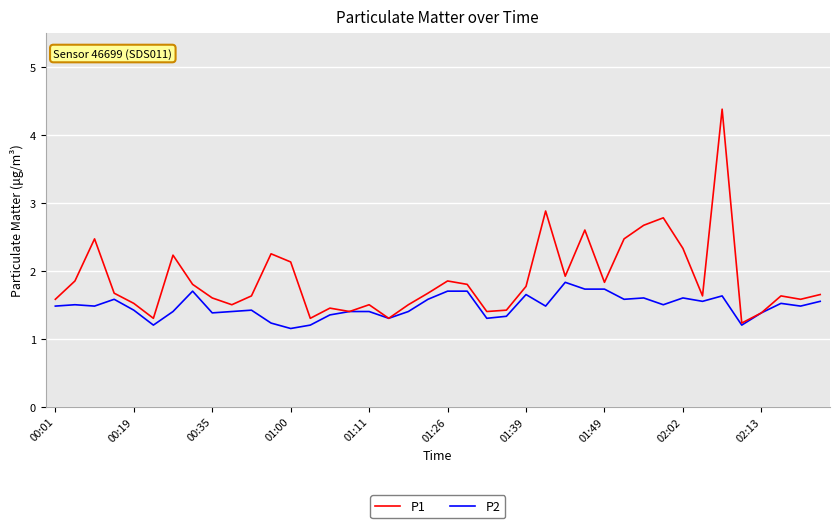

List the series in order of their overall mean, highest first.

P1, P2